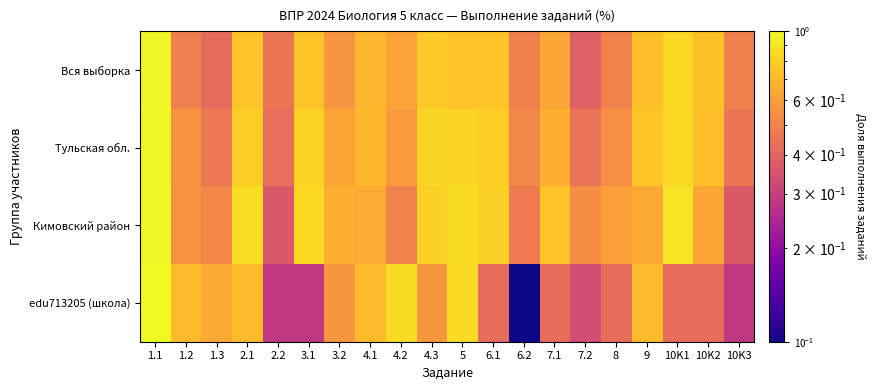

What is the maximum value shown in the chart?

1.0